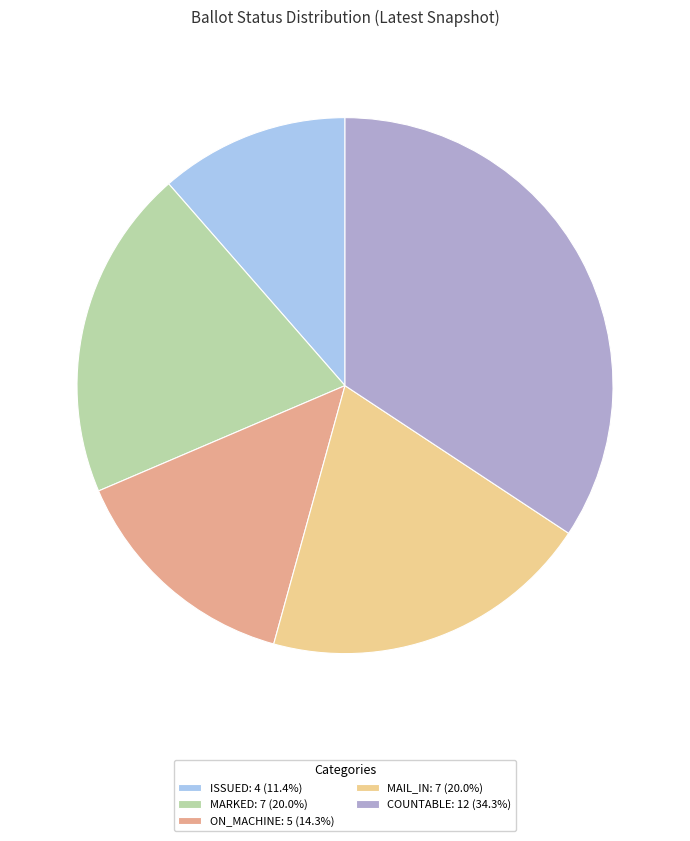

What is the ratio of the value at ON_MACHINE: 5 (14.3%) to the value at MAIL_IN: 7 (20.0%)?

0.7